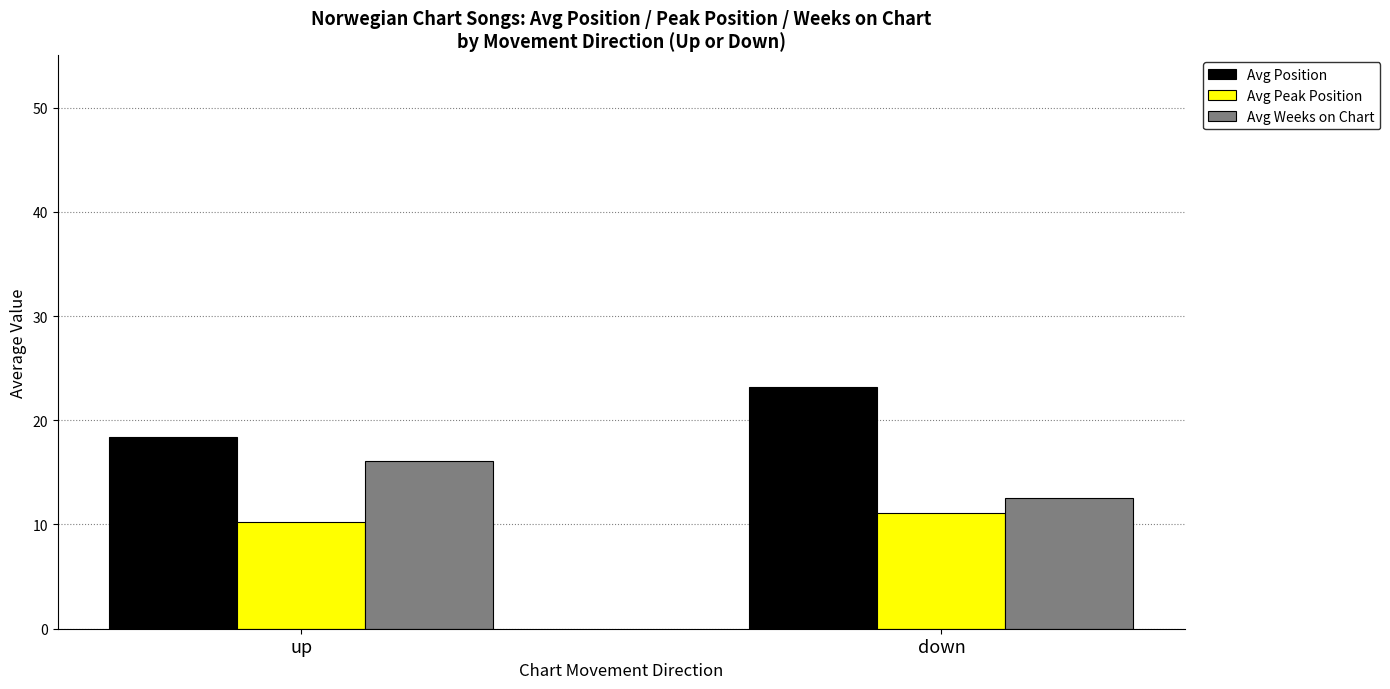

The Avg Weeks on Chart series shows 12.5 at down. True or false?

True